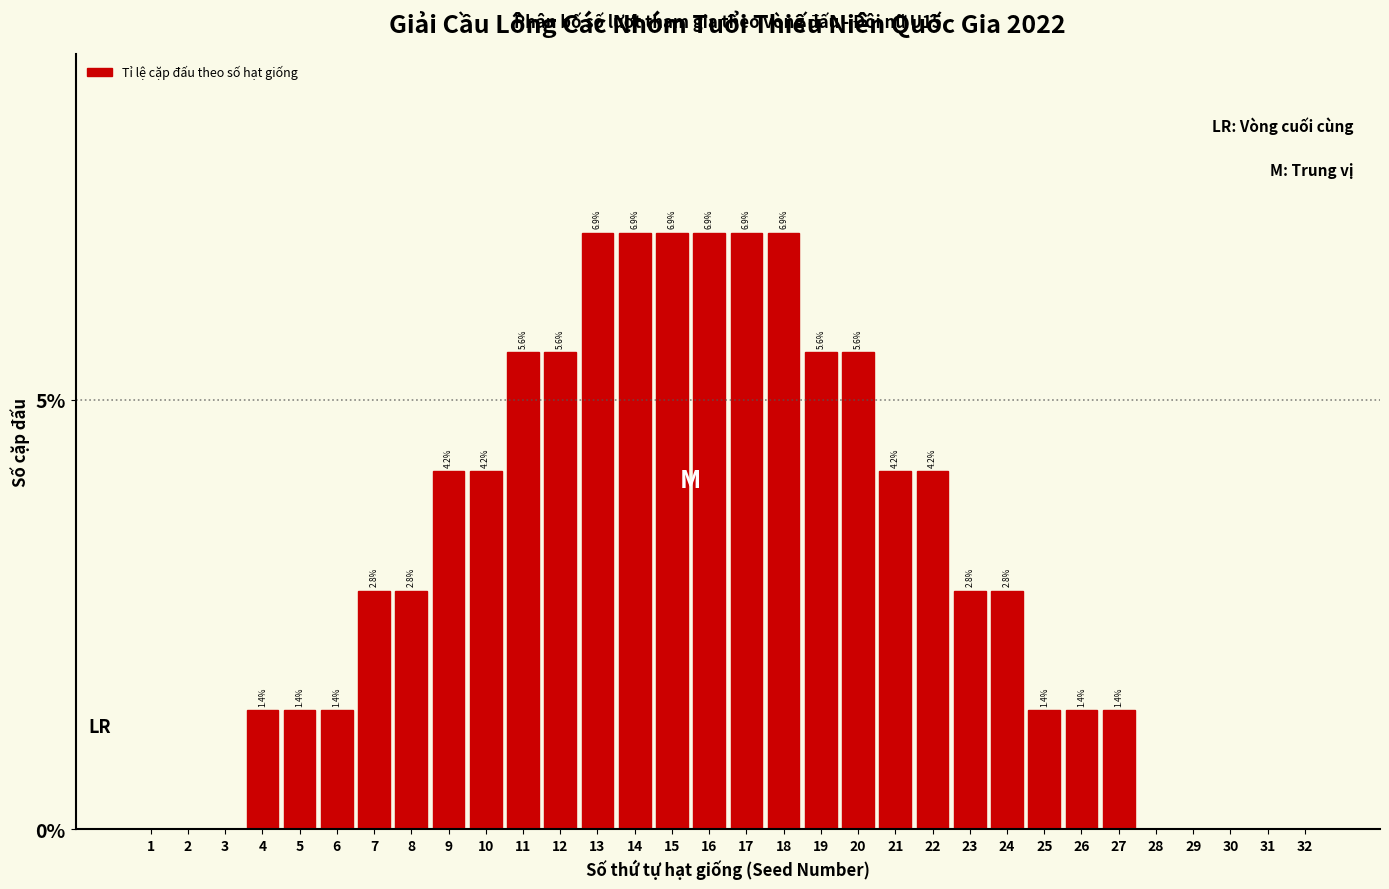

Reading left to right, transcribe all the data shown in this chart.

1=0.0	2=0.0	3=0.0	4=1.4	5=1.4	6=1.4	7=2.8	8=2.8	9=4.2	10=4.2	11=5.6	12=5.6	13=6.9	14=6.9	15=6.9	16=6.9	17=6.9	18=6.9	19=5.6	20=5.6	21=4.2	22=4.2	23=2.8	24=2.8	25=1.4	26=1.4	27=1.4	28=0.0	29=0.0	30=0.0	31=0.0	32=0.0